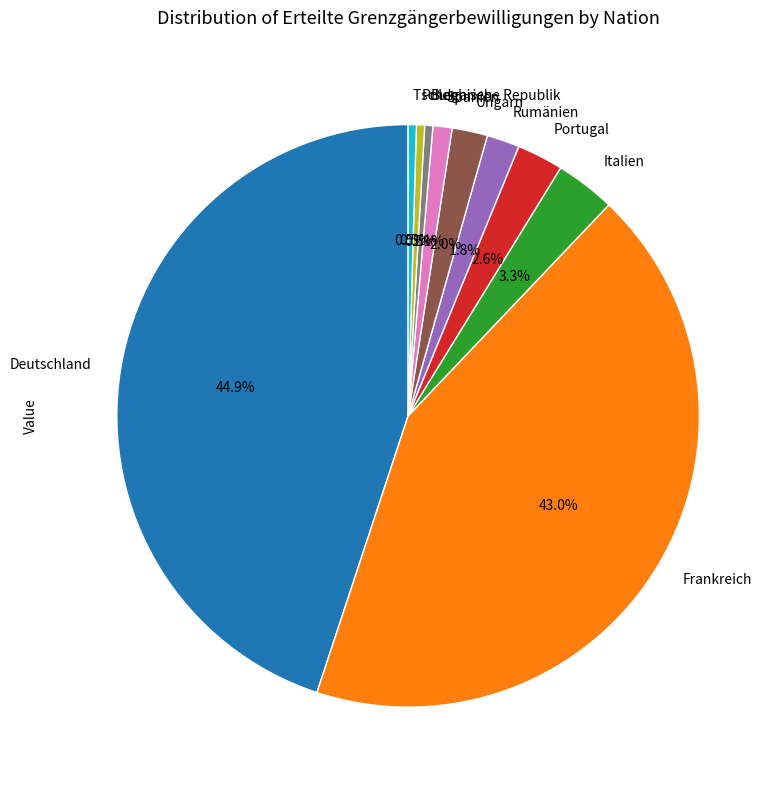

Do Tschechische Republik and Ungarn together represent more than half of the pie?

No